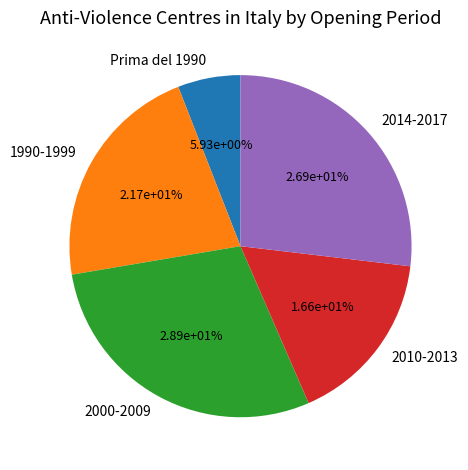

To the nearest percent, what is the difference between the 1990-1999 and Prima del 1990 slice percentages?

16%